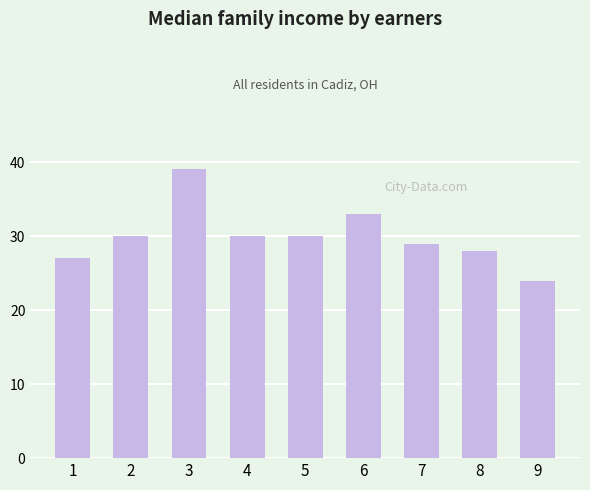

True or false: the data shows 9 at 4.

False